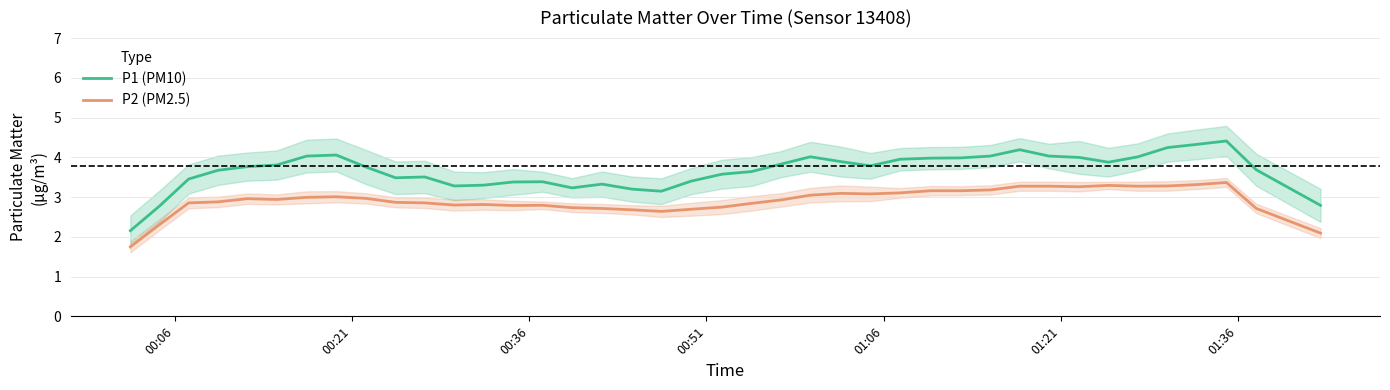

In P2 (PM2.5), how many points are higher than both neighbors (excluding endpoints)?

7